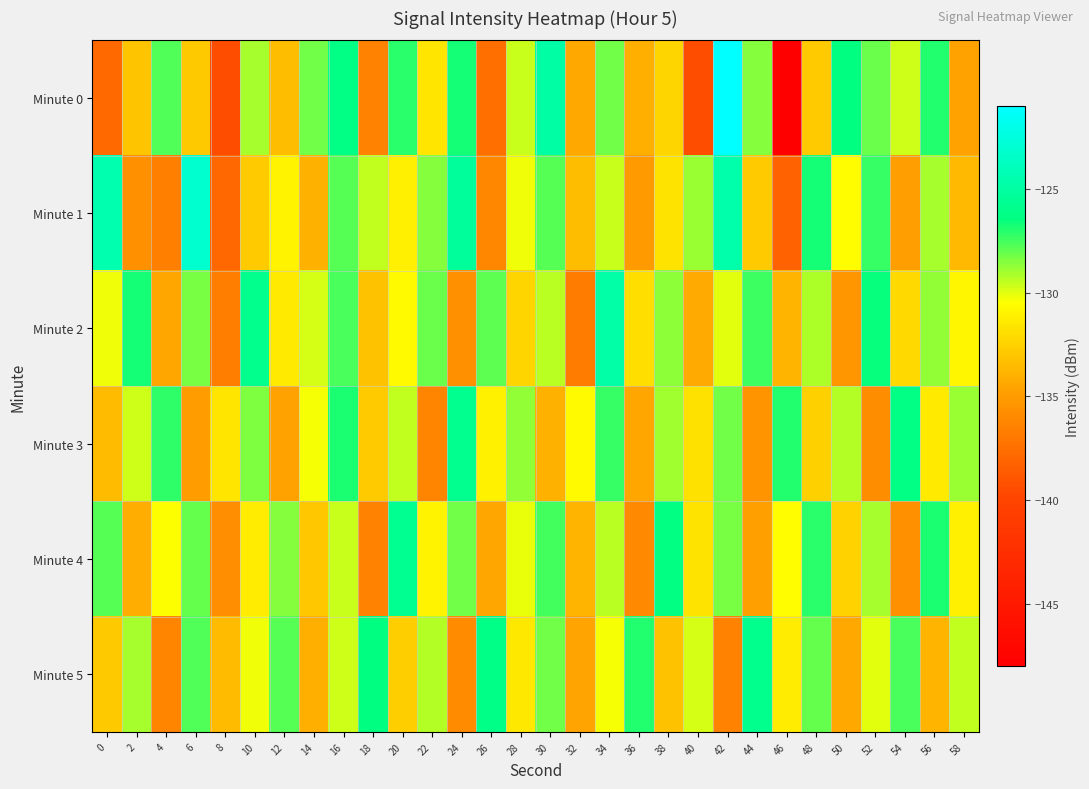

Between 8 and 48, which series saw the biggest shift?

Minute 1